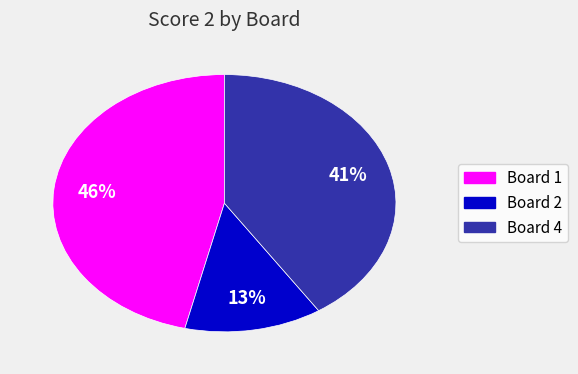

Between Board 1 and Board 4, which is larger?

Board 1